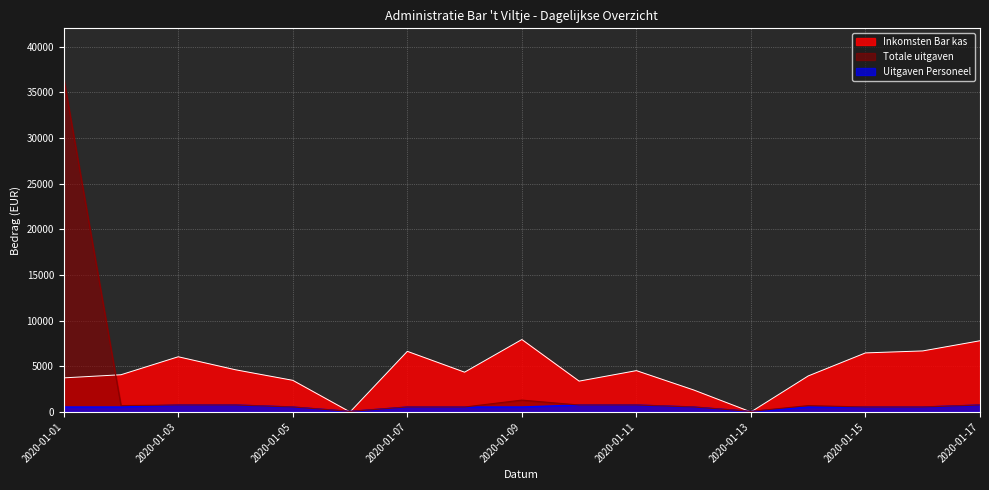

List the series in order of their peak value, lowest first.

Uitgaven Personeel, Inkomsten Bar kas, Totale uitgaven